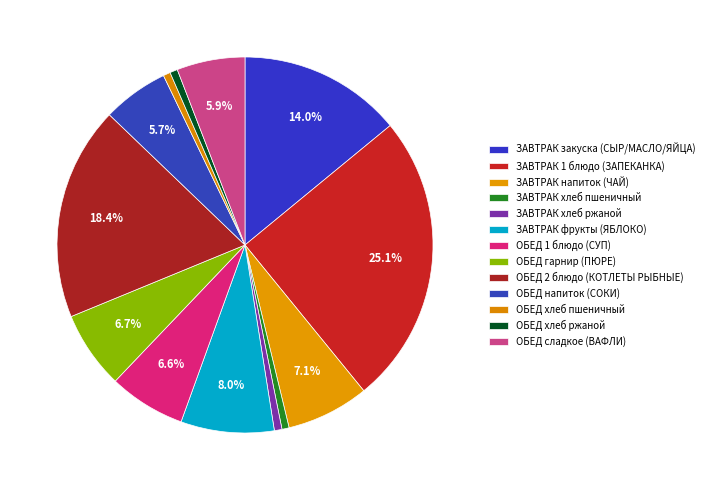

Is it true that ЗАВТРАК хлеб пшеничный is 11% of the pie?

False